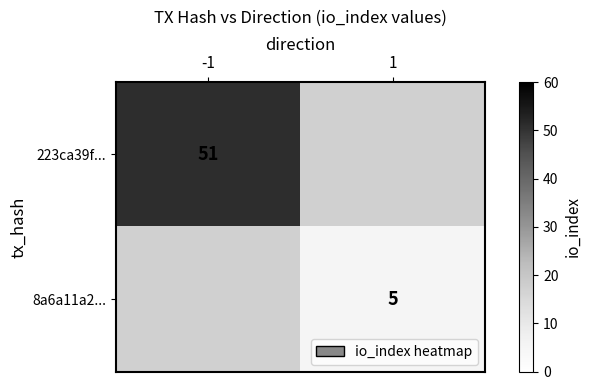

Which category has the lowest value across all series?

1